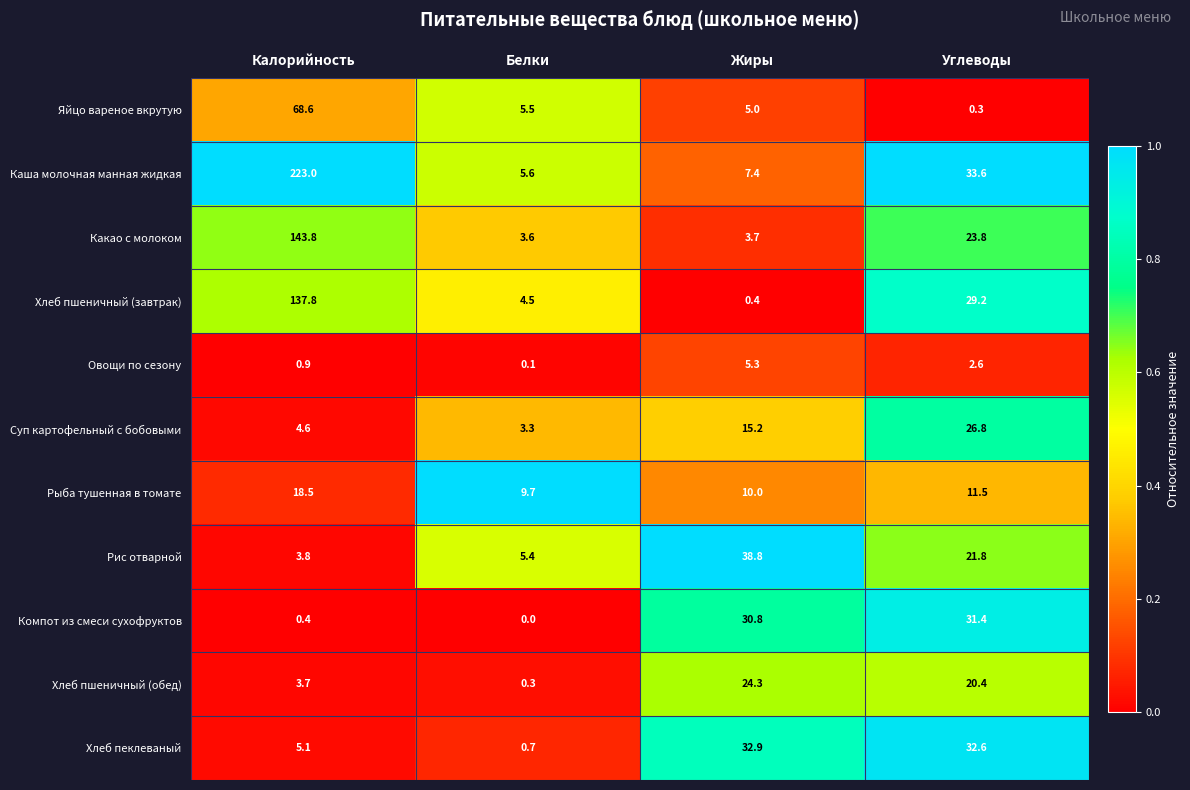

Rank the series by their maximum value, from lowest to highest.

Овощи по сезону, Рыба тушенная в томате, Хлеб пшеничный (обед), Суп картофельный с бобовыми, Компот из смеси сухофруктов, Хлеб пеклеваный, Рис отварной, Яйцо вареное вкрутую, Хлеб пшеничный (завтрак), Какао с молоком, Каша молочная манная жидкая